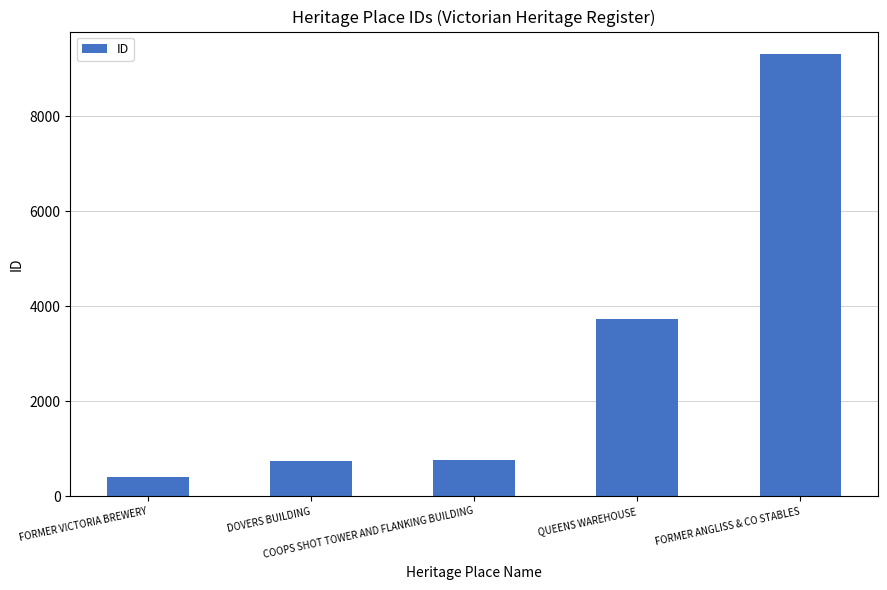

What is the difference between the maximum and second lowest values?

8574